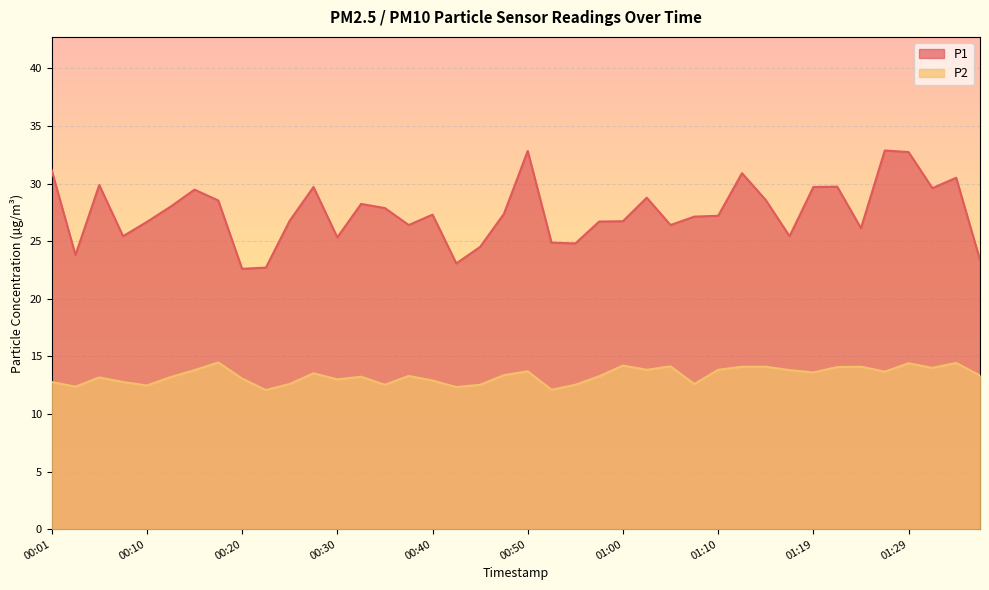

In P2, how many points are lower than both neighbors (excluding endpoints)?

12